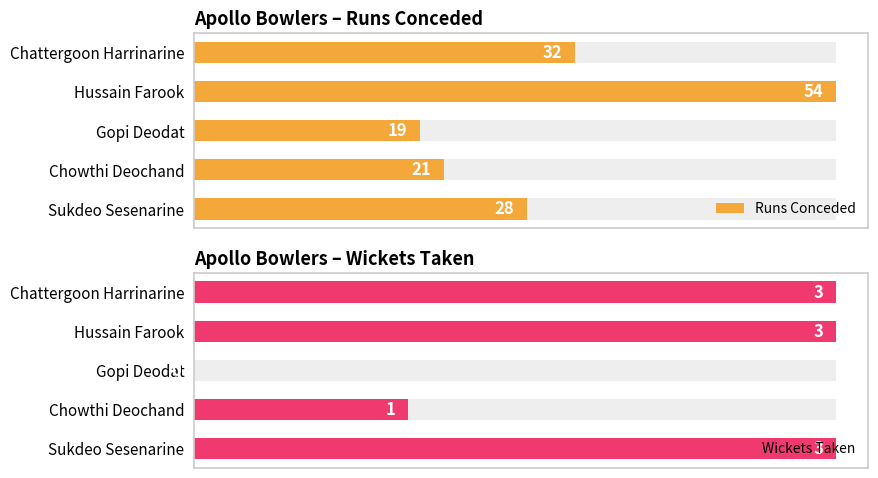

Are the bars grouped side by side (vs. stacked)?

Yes